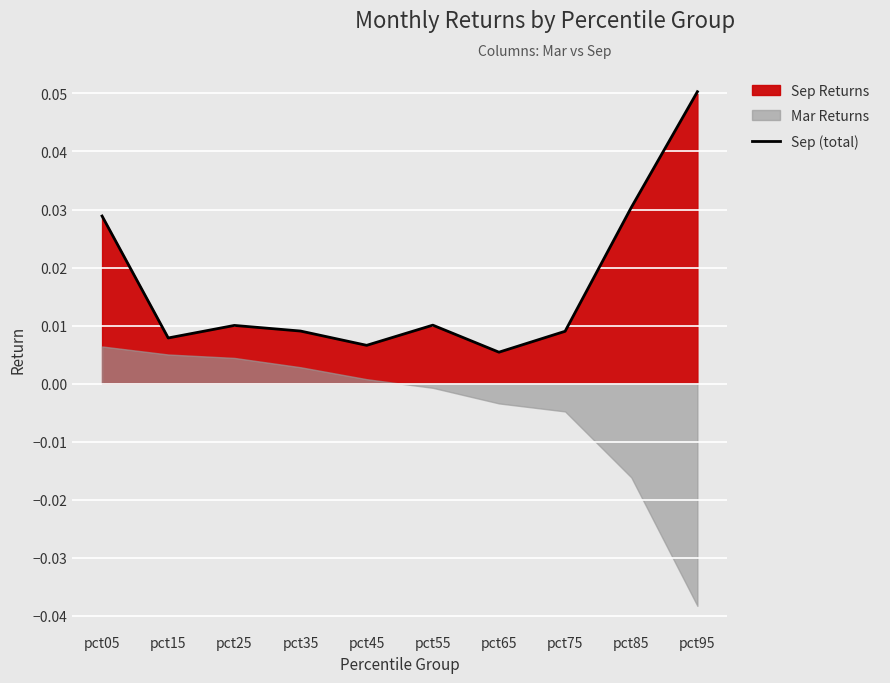

The value at pct25 is 0.0. True or false?

False